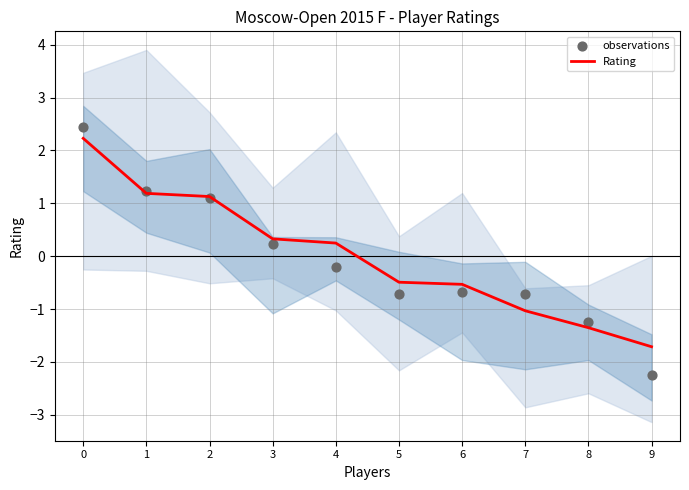

Which series has the largest Y range (max minus min)?

observations